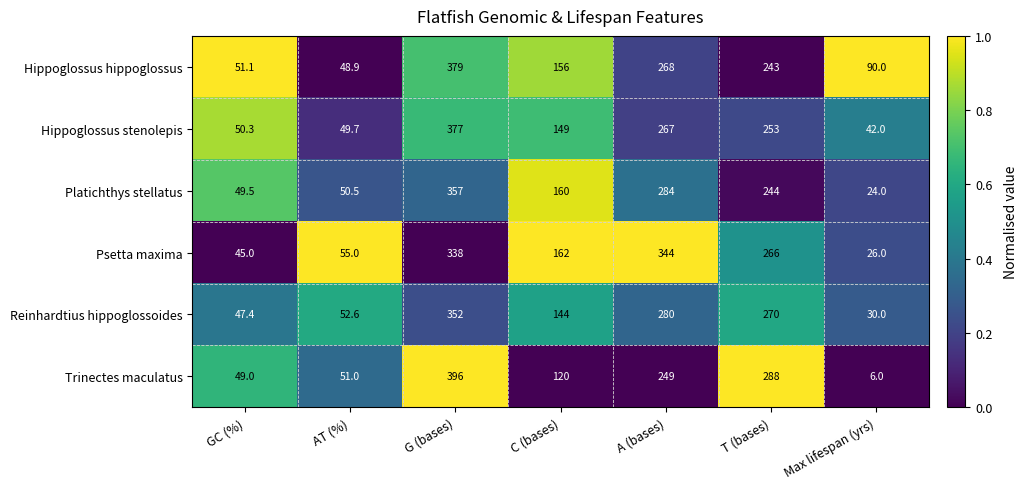

What is the sum of the Psetta maxima values at C (bases) and GC (%)?

207.0